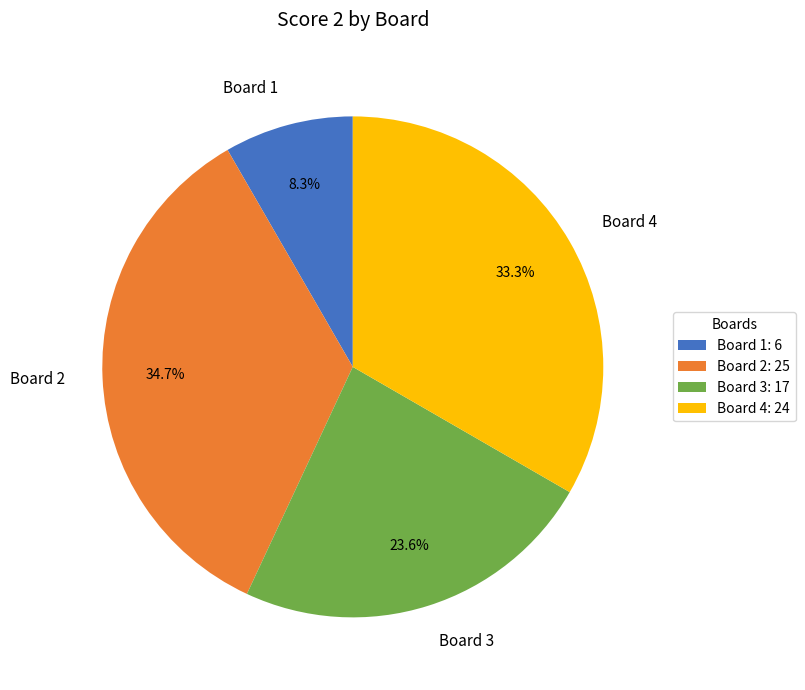

Which has a higher value, Board 1 or Board 4?

Board 4